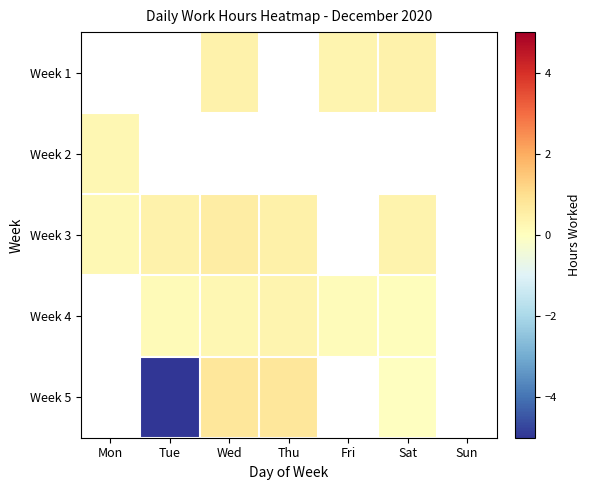

The value of Week 5 at Tue is -7.7. True or false?

False